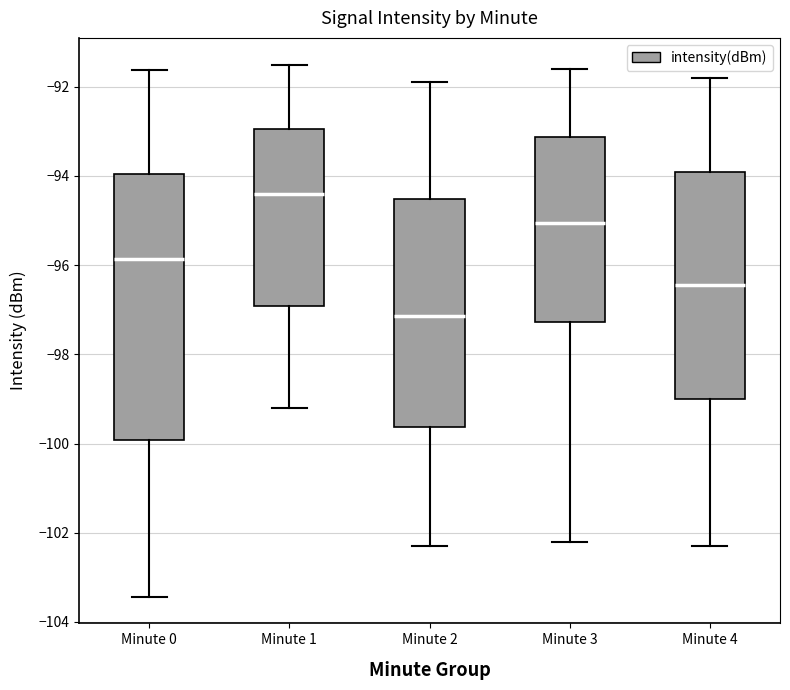

Reading left to right, read every box against the y-axis: the position of its median line, the range the box covers, and the ends of its whiskers. The values are not printed on the chart, so give them approximately, as read against the axis.

Minute 0: median -95.8, box -100.0 to -94.0, whiskers -103.4 to -91.6
Minute 1: median -94.4, box -97.0 to -93.0, whiskers -99.2 to -91.4
Minute 2: median -97.2, box -99.6 to -94.6, whiskers -102.2 to -91.8
Minute 3: median -95.0, box -97.2 to -93.2, whiskers -102.2 to -91.6
Minute 4: median -96.4, box -99.0 to -93.8, whiskers -102.2 to -91.8